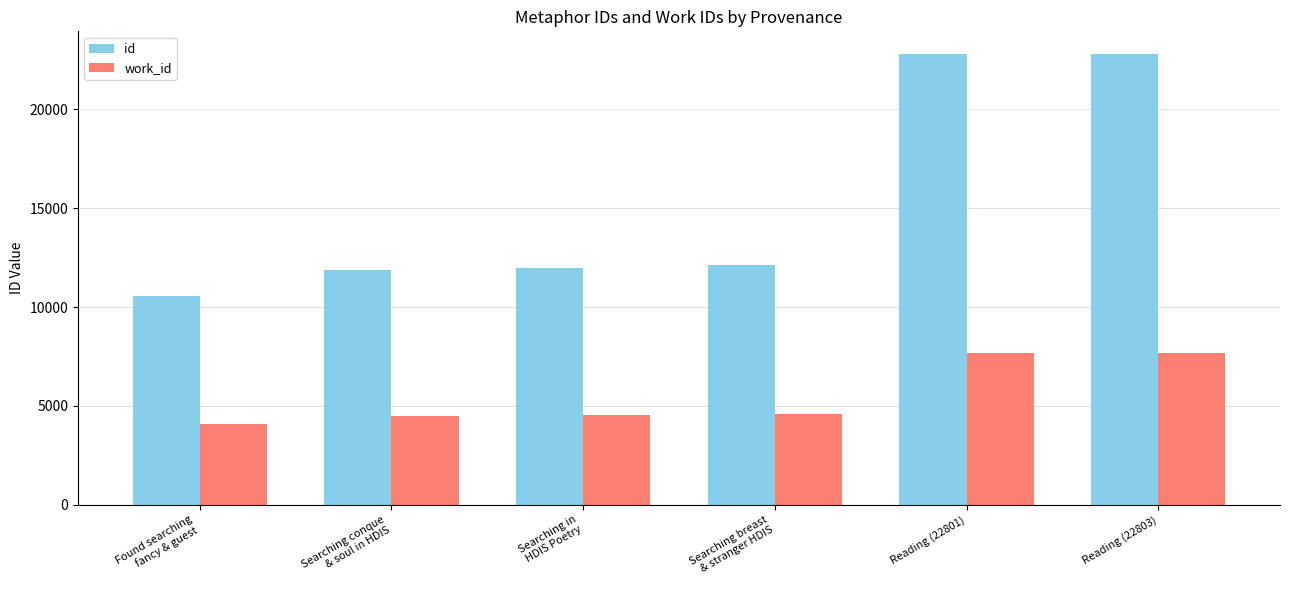

Are the bars grouped side by side (vs. stacked)?

Yes